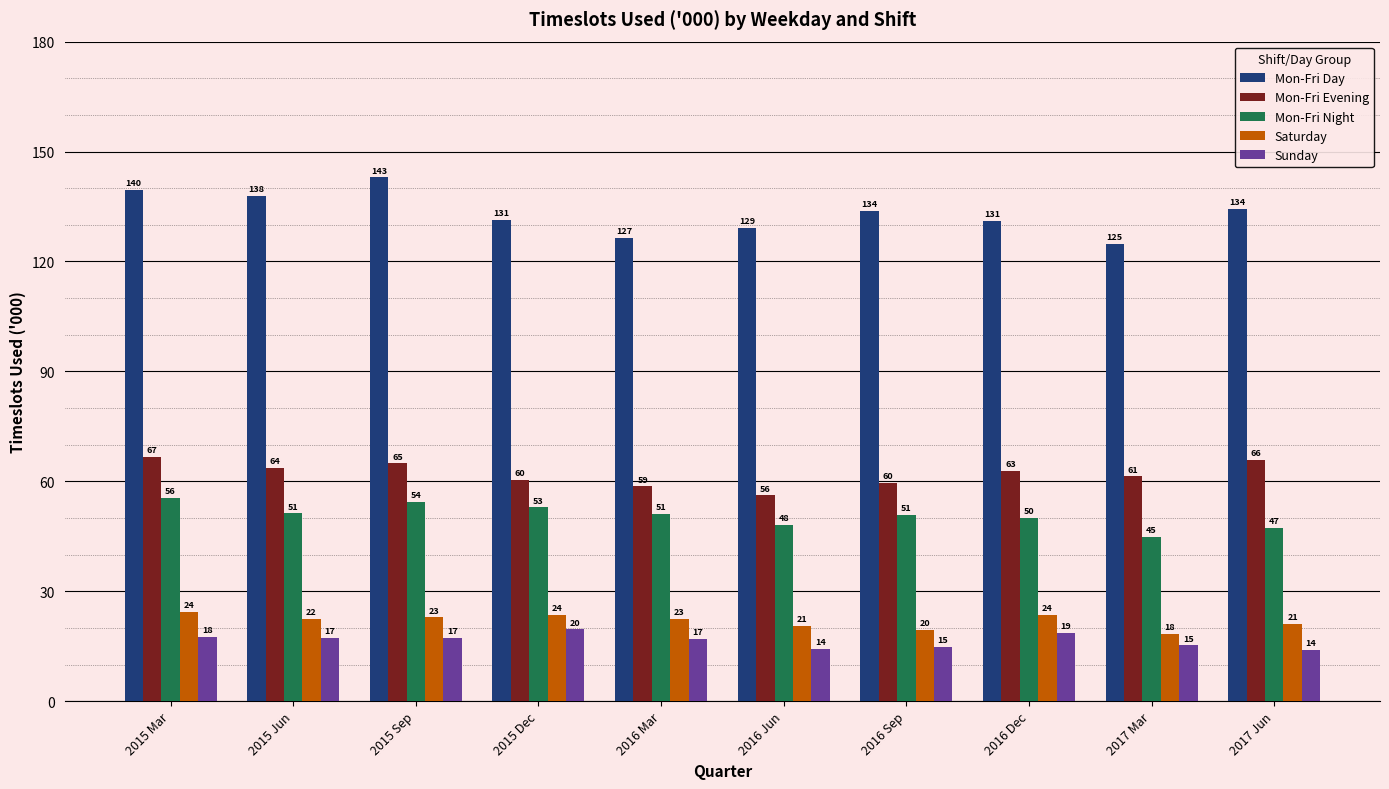

What is the spread (max minus min) of values at 2015 Mar?

122.0